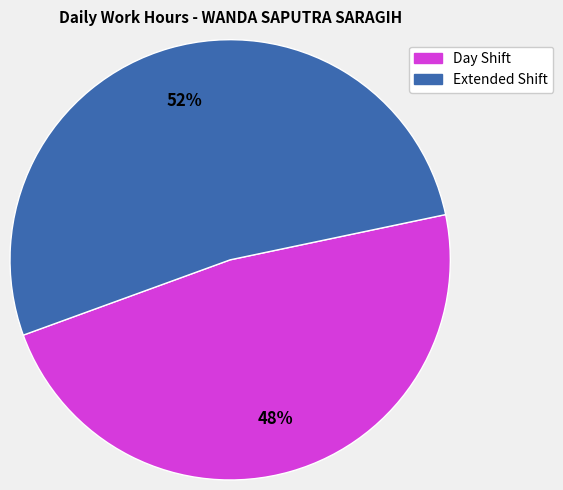

Does any single category account for the majority?

Yes